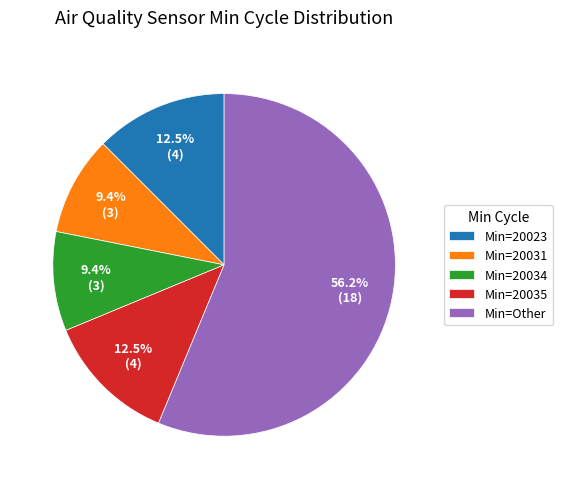

Between Min=20034 and Min=20023, which is larger?

Min=20023